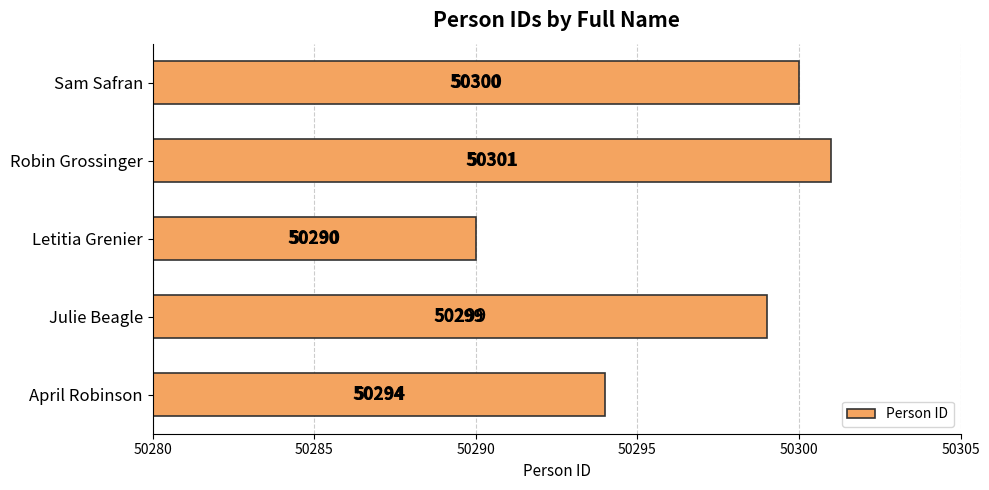

Rank the categories by value from lowest to highest.

Letitia Grenier, April Robinson, Julie Beagle, Sam Safran, Robin Grossinger